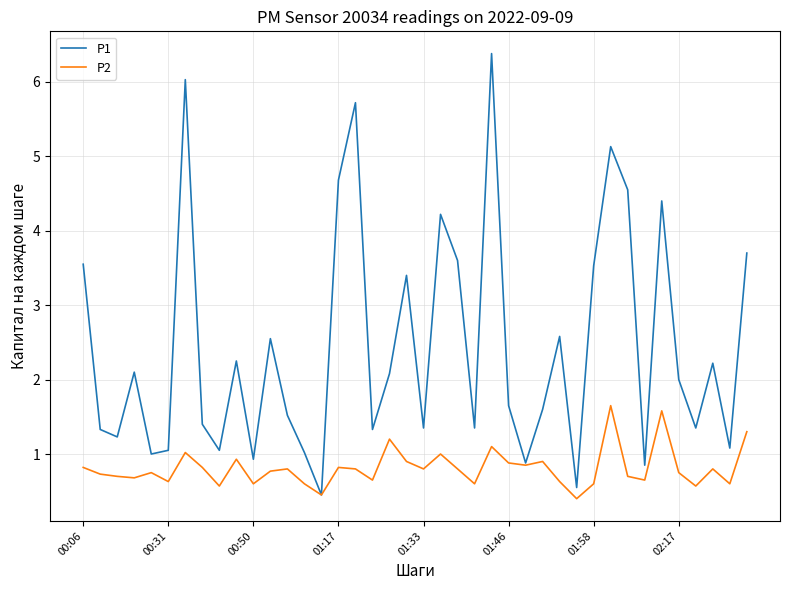

What is the lowest value of the P1 series?

0.5